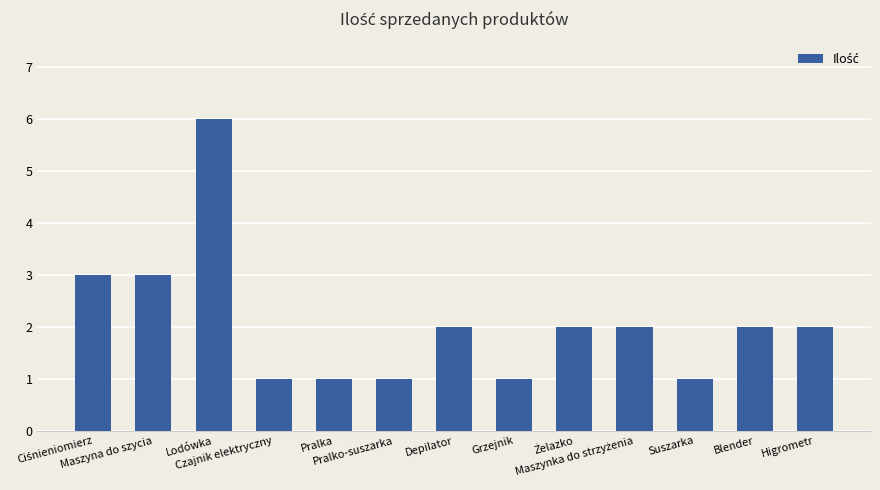

What is the difference between the maximum and minimum values?

5